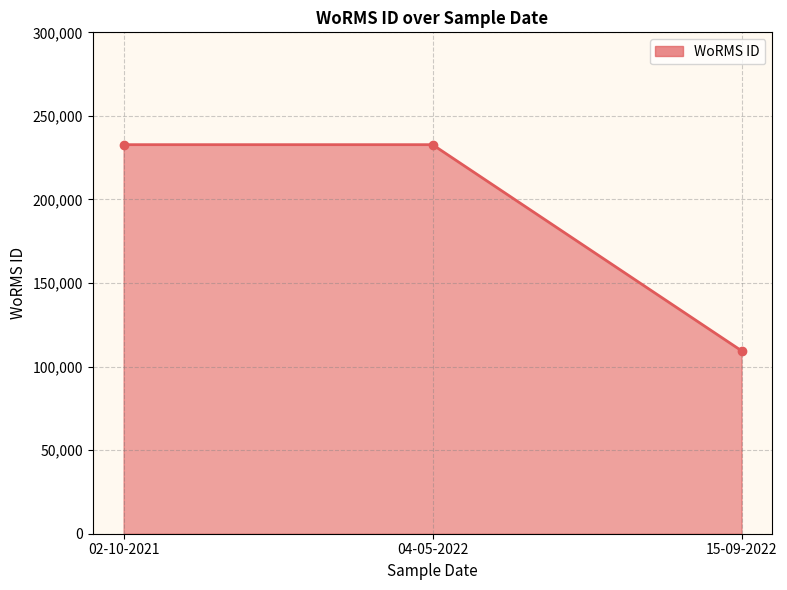

Read the value at 02-10-2021, to the nearest 50.

232800